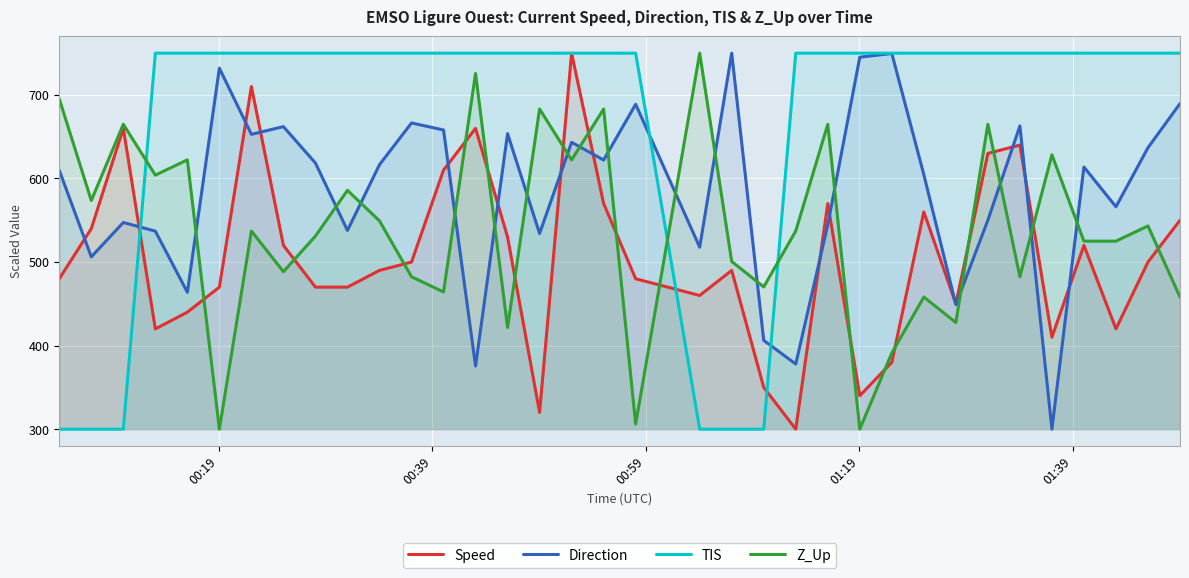

List the series in order of their overall mean, highest first.

TIS, Direction, Z_Up, Speed